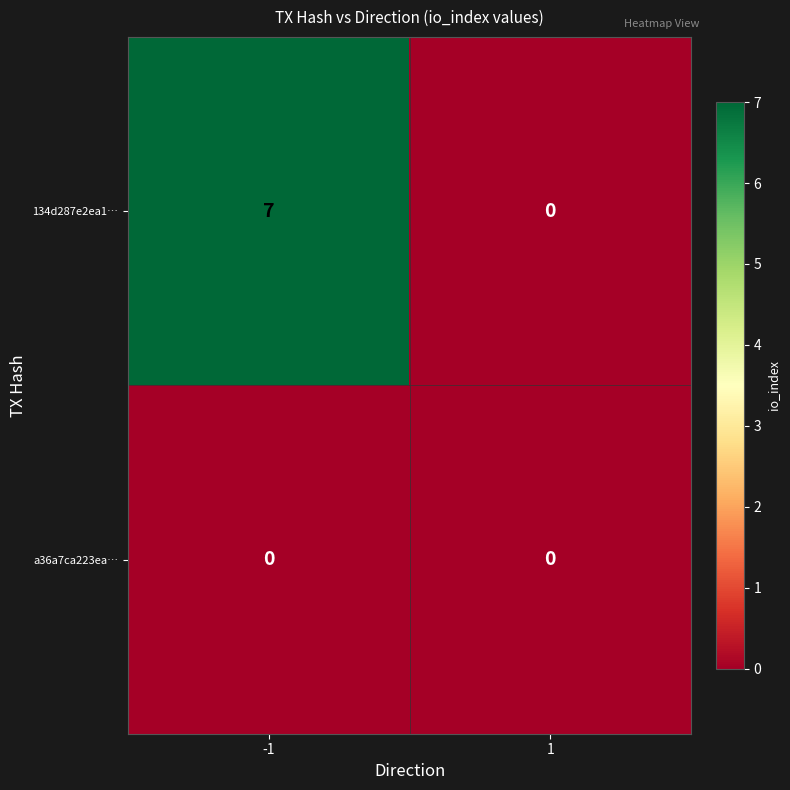

List the series in order of their overall mean, highest first.

134d287e2ea1…, a36a7ca223ea…